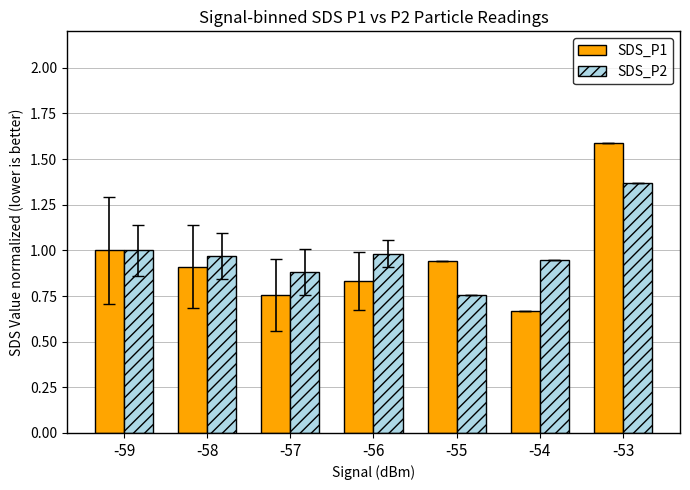

Which category has the lowest value in the SDS_P2 series?

-55